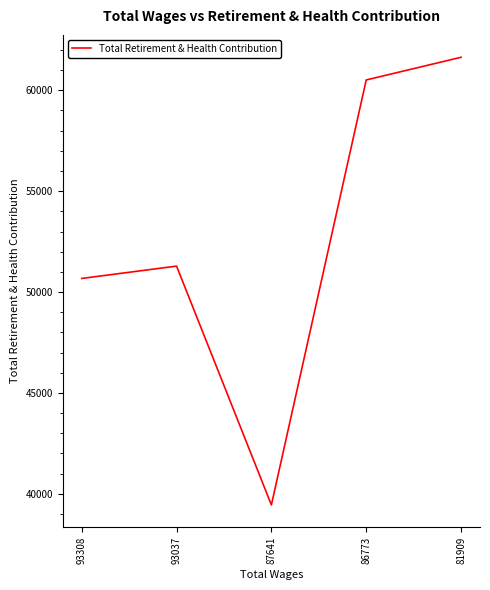

What is the sum of all values?

263552